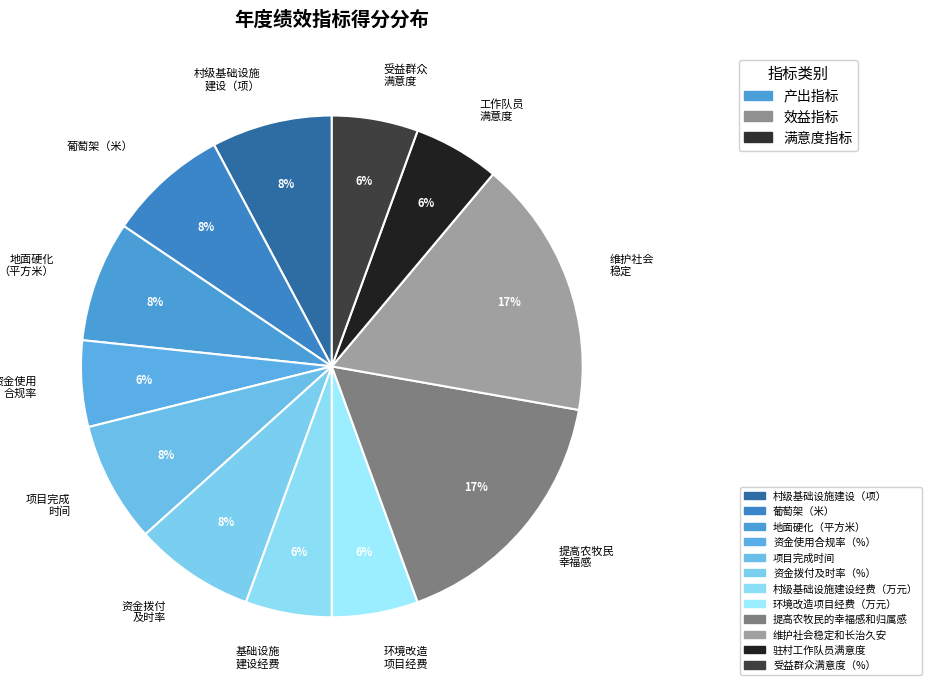

How many segments does this pie chart have?

12